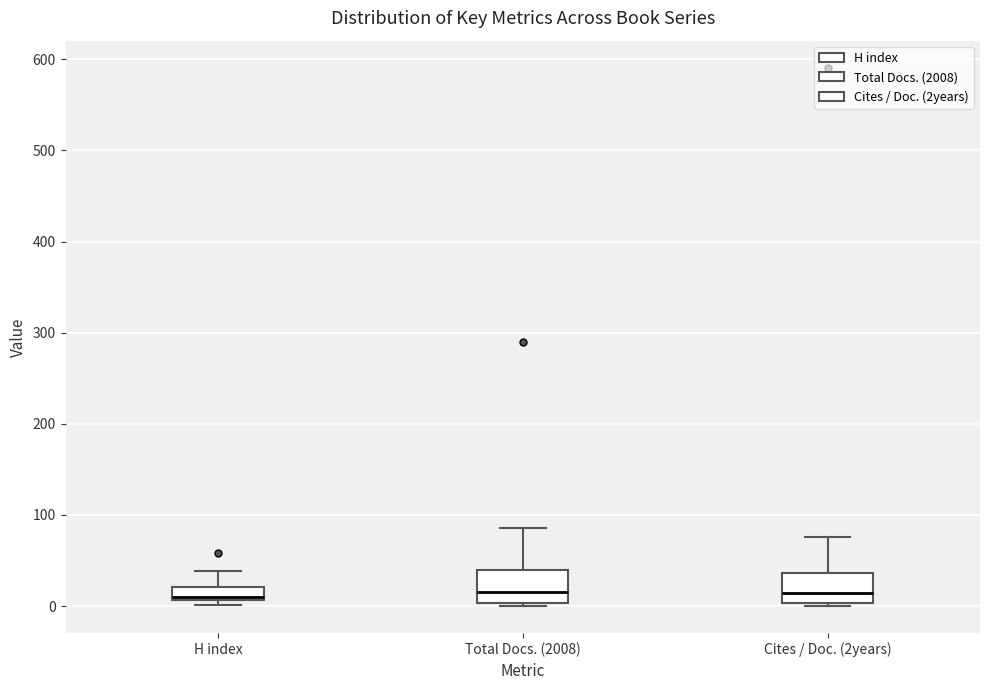

Where does the upper whisker of the box for Total Docs. (2008) end on the y-axis? The values are not printed on the chart, so give them approximately, as read against the axis.

90